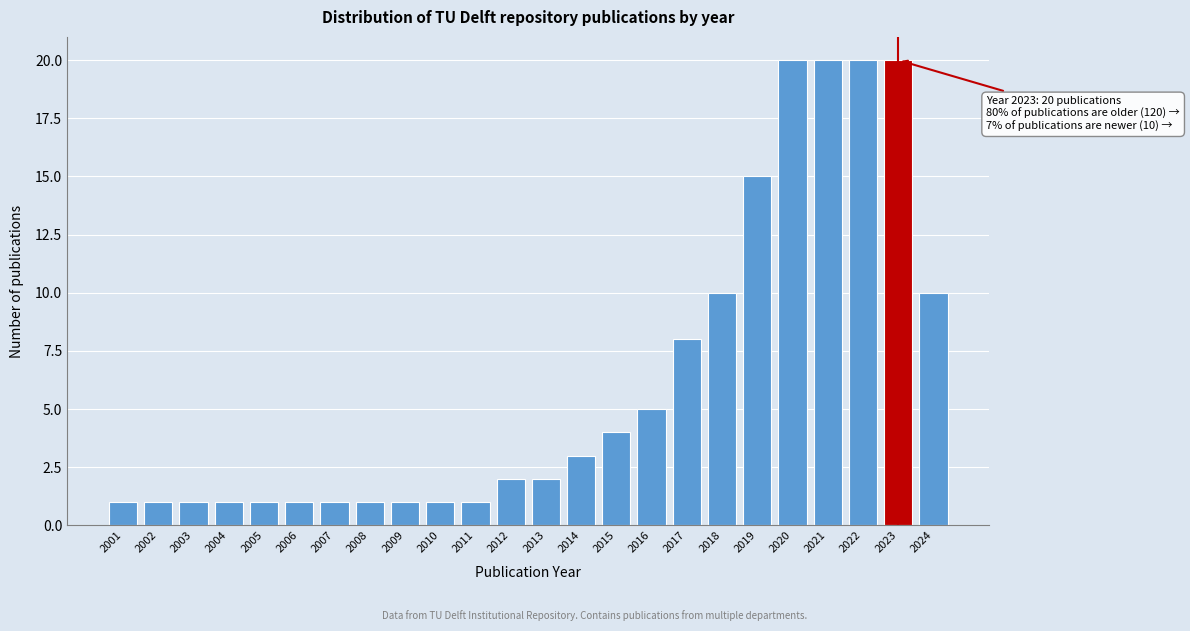

Reading left to right, what are all the values shown in this chart?

2001=1	2002=1	2003=1	2004=1	2005=1	2006=1	2007=1	2008=1	2009=1	2010=1	2011=1	2012=2	2013=2	2014=3	2015=4	2016=5	2017=8	2018=10	2019=15	2020=20	2021=20	2022=20	2023=20	2024=10